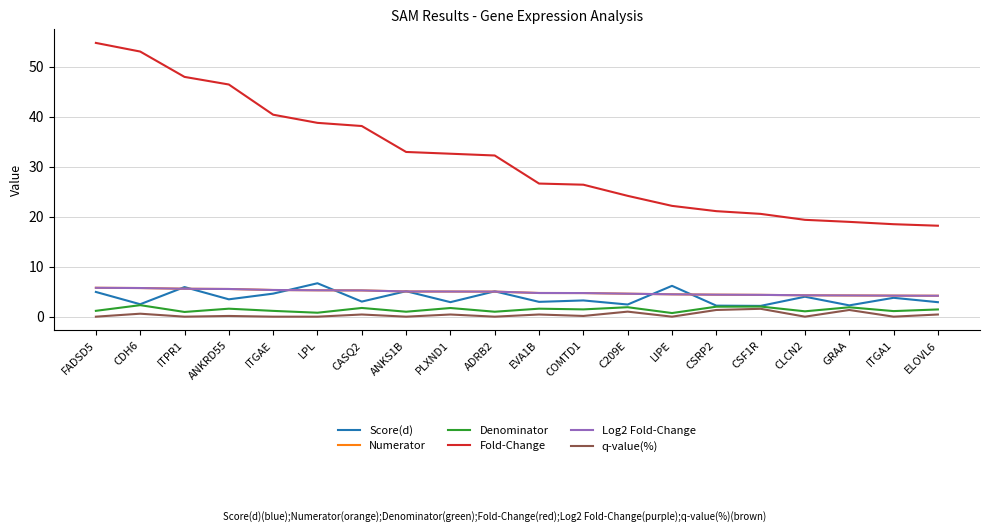

What is the label of the 16th point from the right?

ITGAE